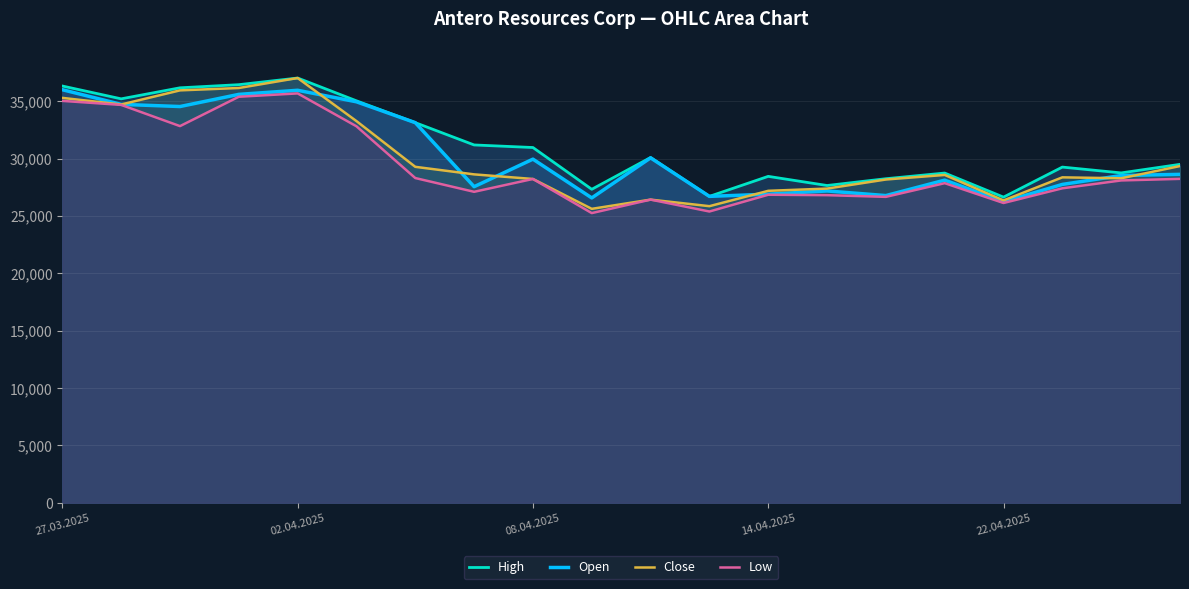

At which label does Close first exceed 28569?

27.03.2025